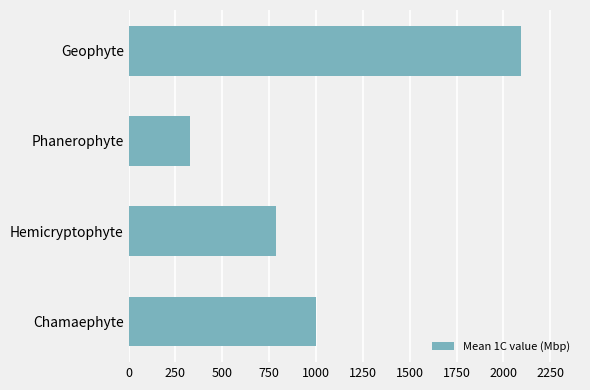

At which category does the chart reach its minimum across all series?

Phanerophyte